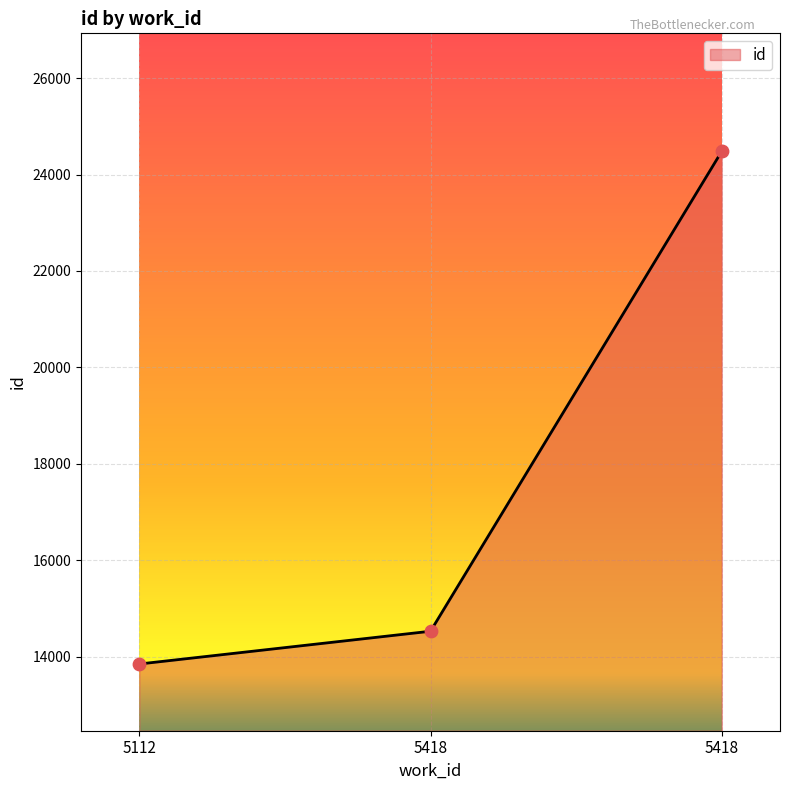

How many lines are shown in the chart?

1